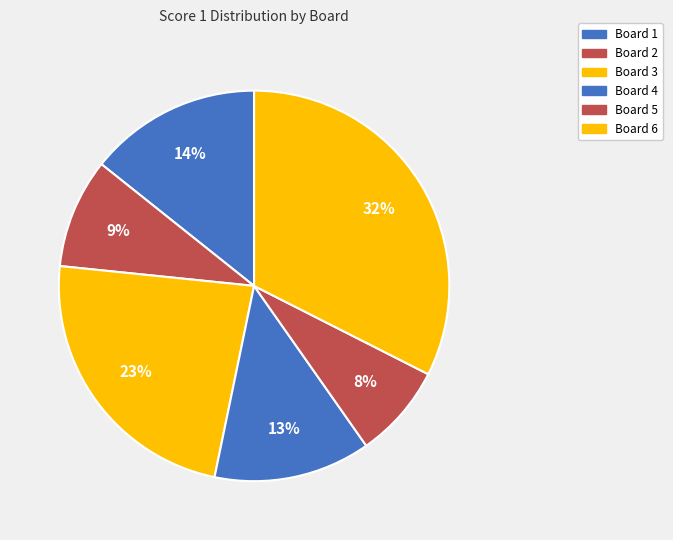

Does any single category account for the majority?

No